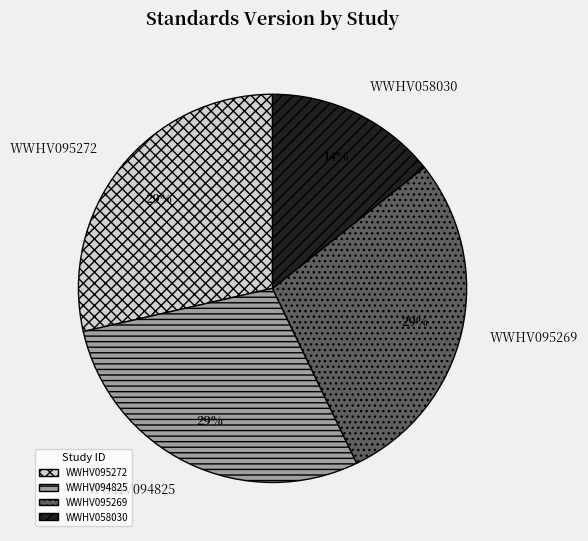

What is the ratio of the value at WWHV095272 to the value at WWHV095269?

1.0